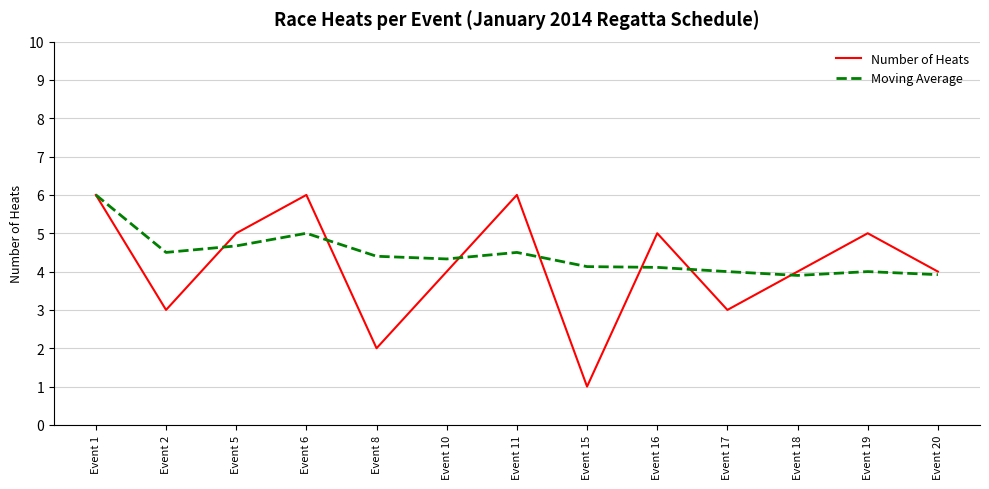

Reading left to right, extract all data points from this chart.

Number of Heats: 6.0	3.0	5.0	6.0	2.0	4.0	6.0	1.0	5.0	3.0	4.0	5.0	4.0
Moving Average: 6.0	4.5	4.7	5.0	4.4	4.3	4.5	4.1	4.1	4.0	3.9	4.0	3.9